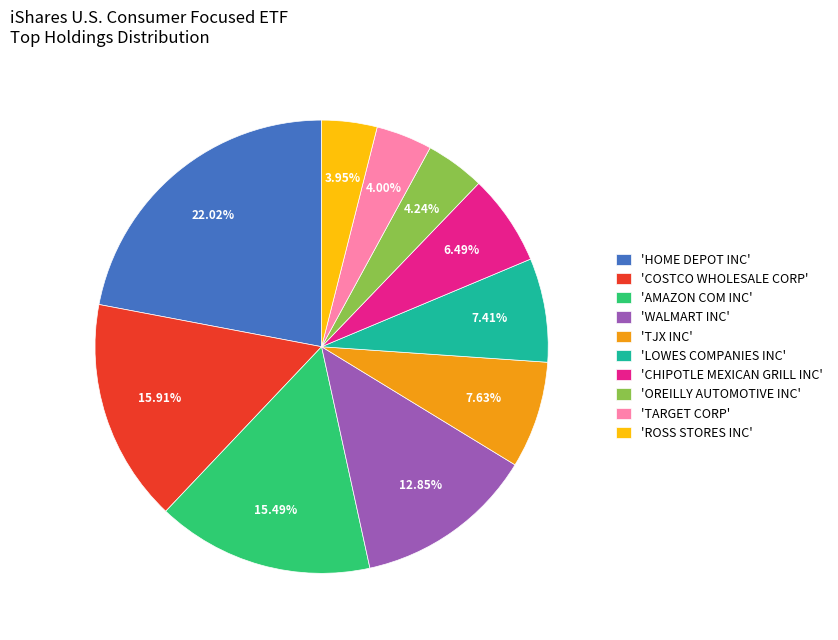

Combined, do 'HOME DEPOT INC' and 'AMAZON COM INC' account for over 50%?

No